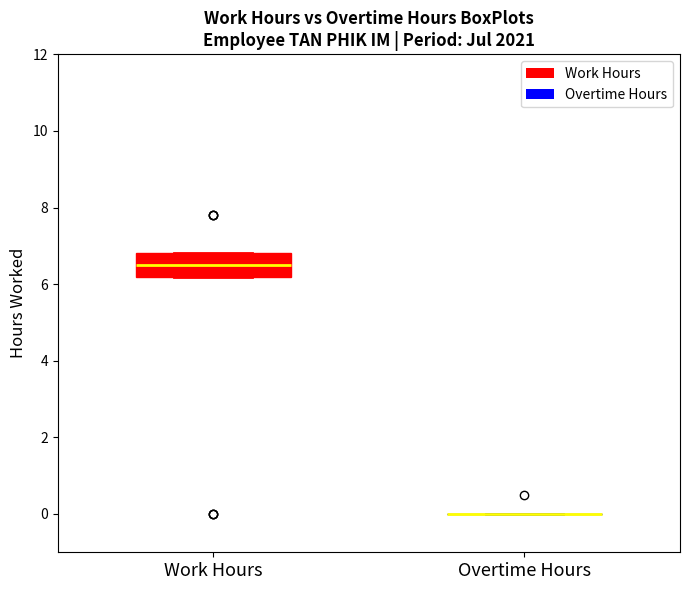

Comparing the boxes themselves (not the whiskers), which one is the tallest?

Work Hours